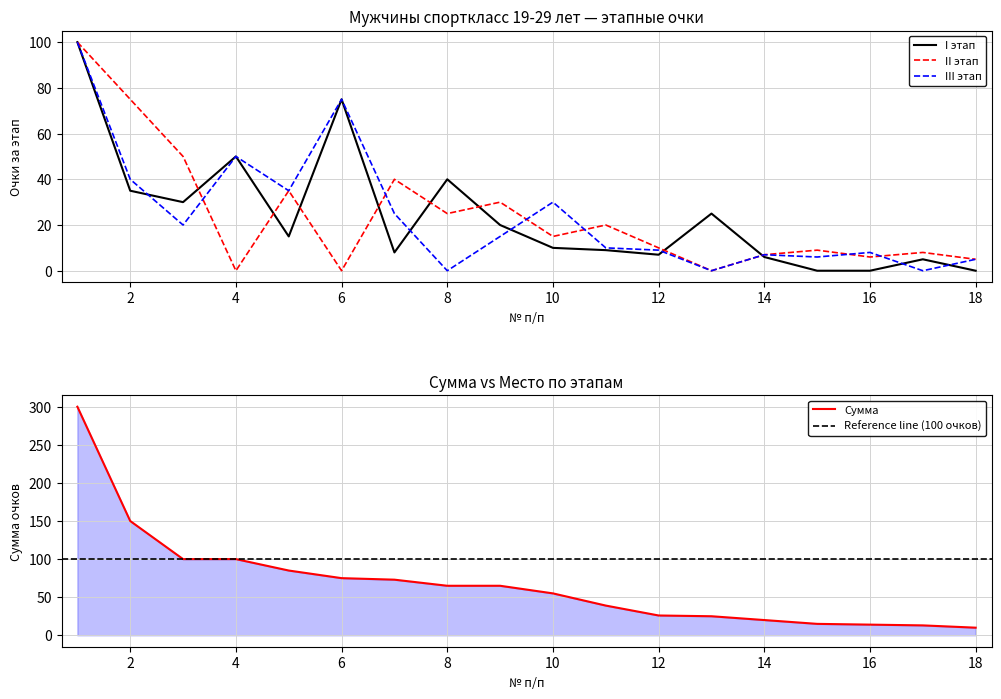

What is the difference between the second highest and minimum values in the III этап series?

75